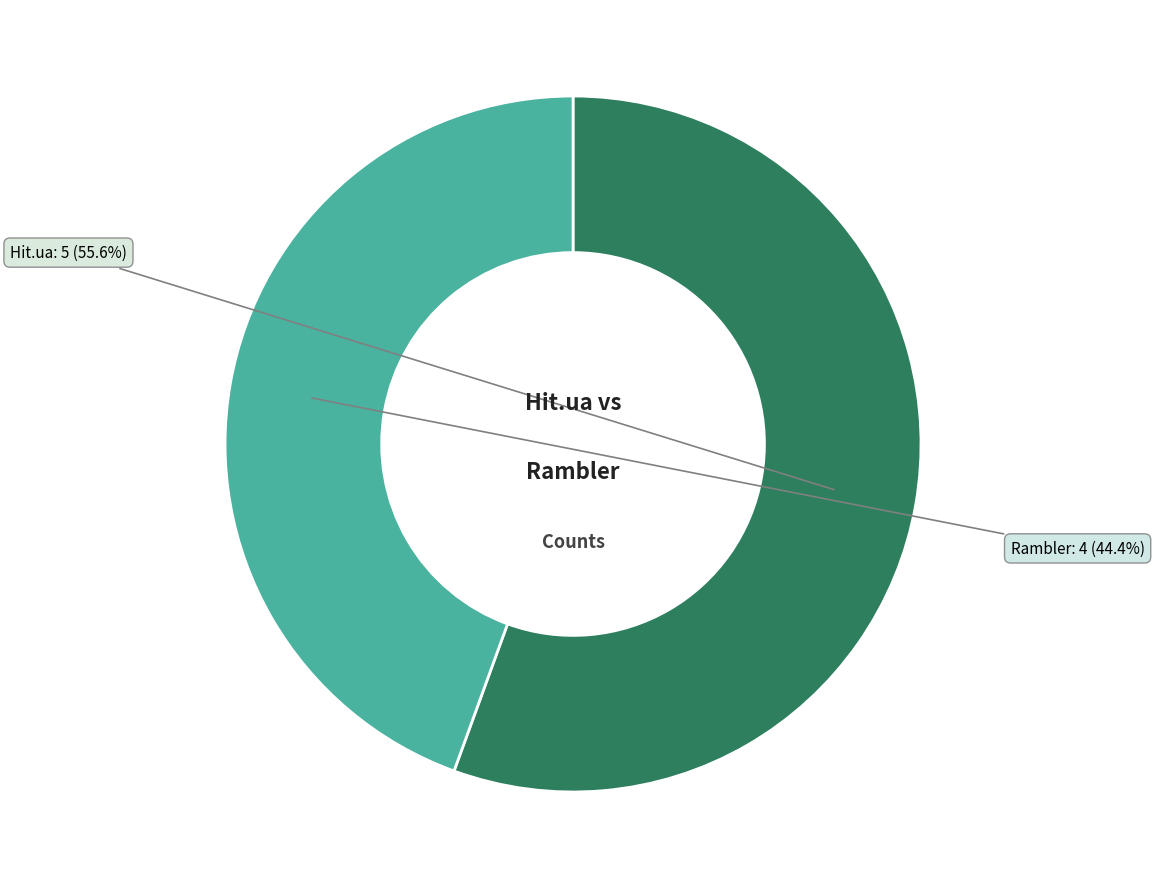

Does any single category account for the majority?

Yes